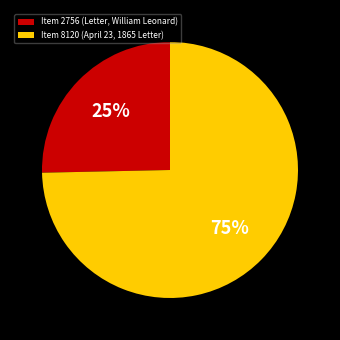

The Item 2756 (Letter, William Leonard) slice represents 11% of the pie. True or false?

False